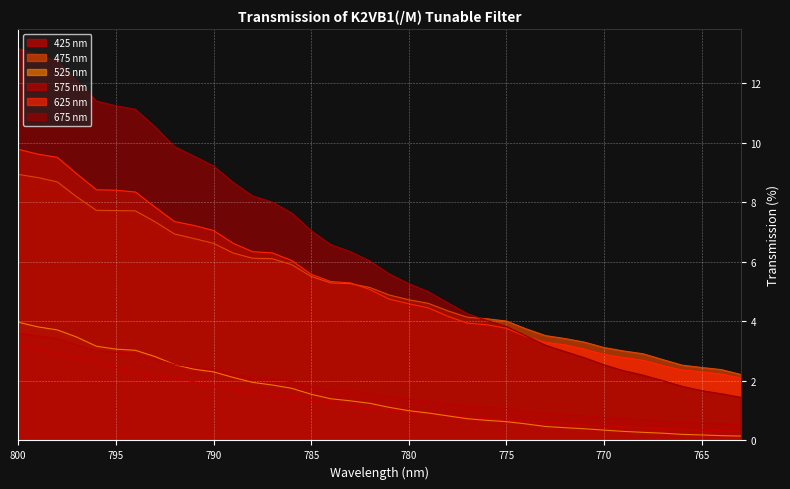

True or false: 575 nm and 675 nm cross at least once.

False